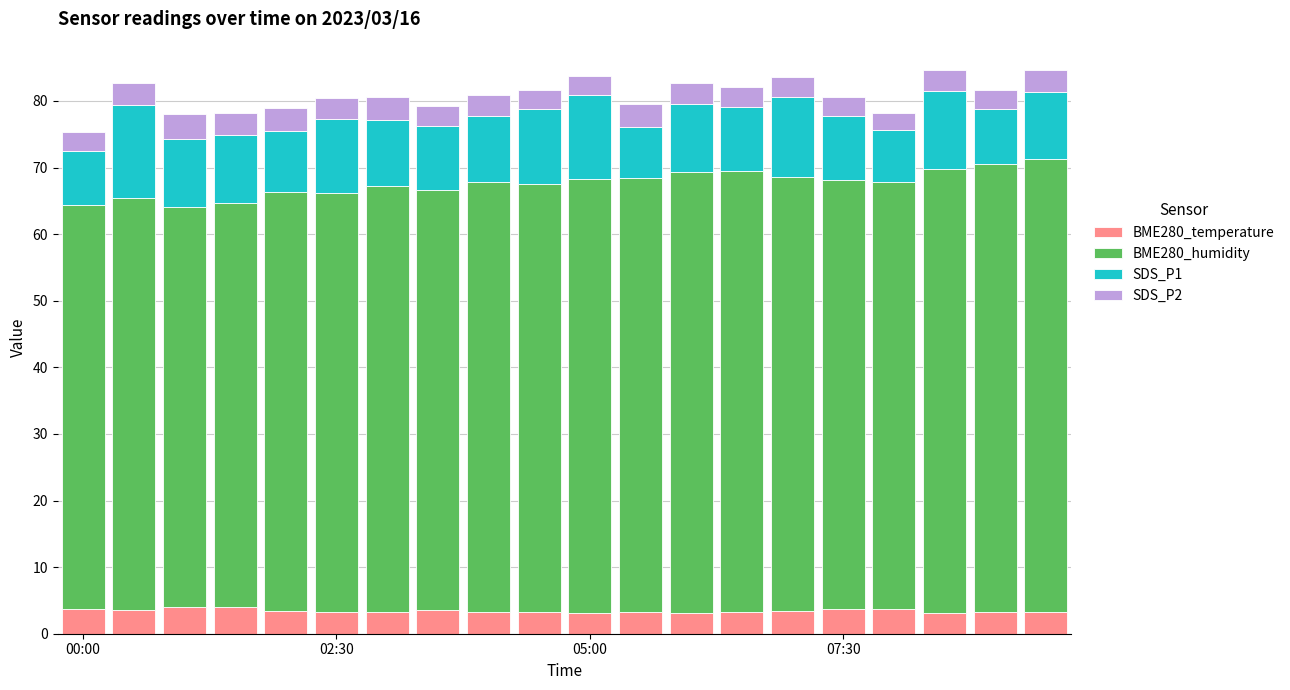

What is the lowest value of the BME280_temperature series?

3.1